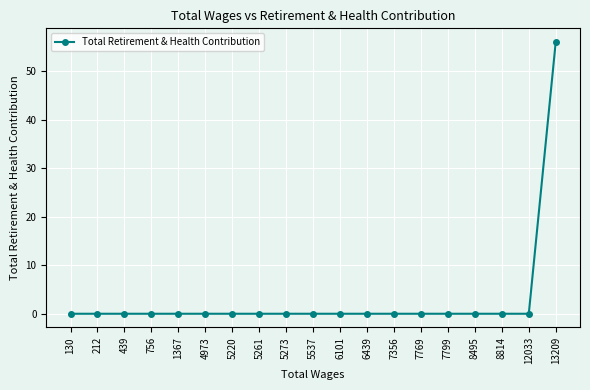

What is the sum of the values at 13209 and 439?

56